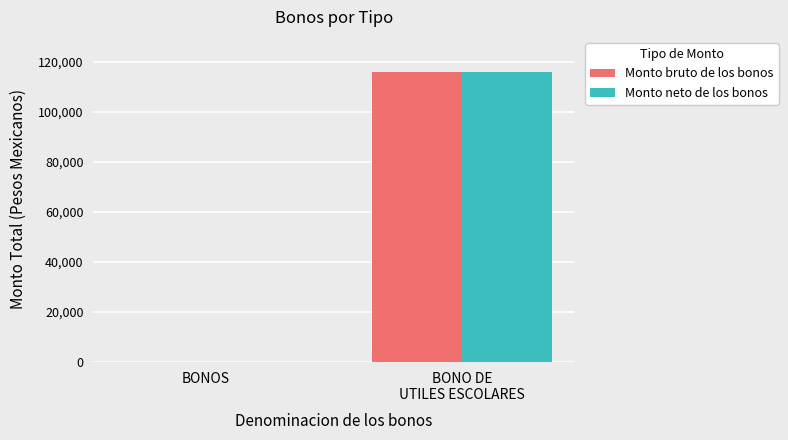

Is the value of Monto bruto de los bonos at BONO DE
UTILES ESCOLARES greater than the value of Monto neto de los bonos at BONOS?

Yes